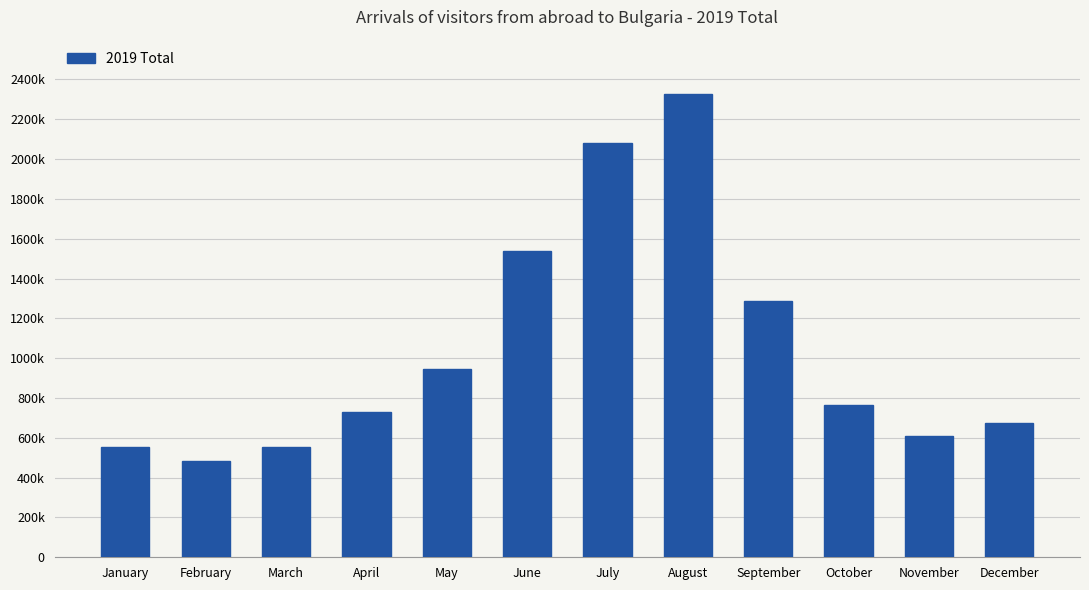

Which label corresponds to the smallest value in the chart?

February